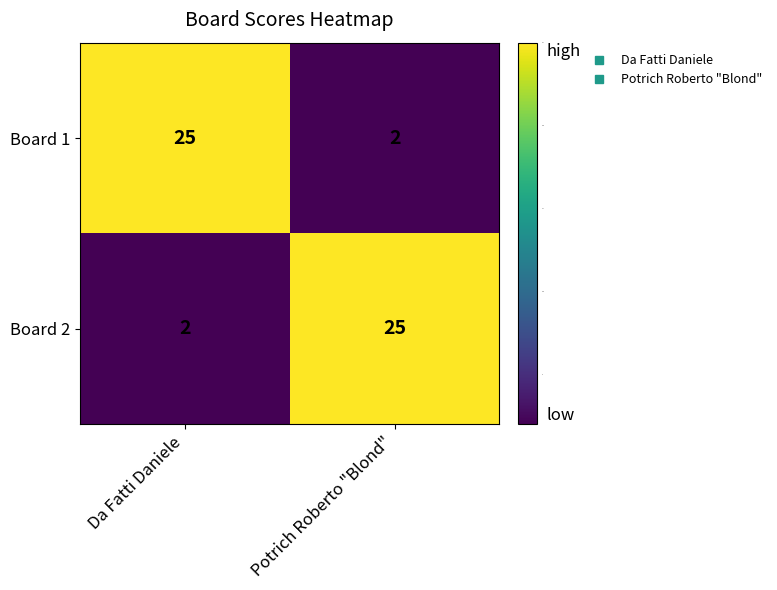

Count the number of categories in the chart.

2